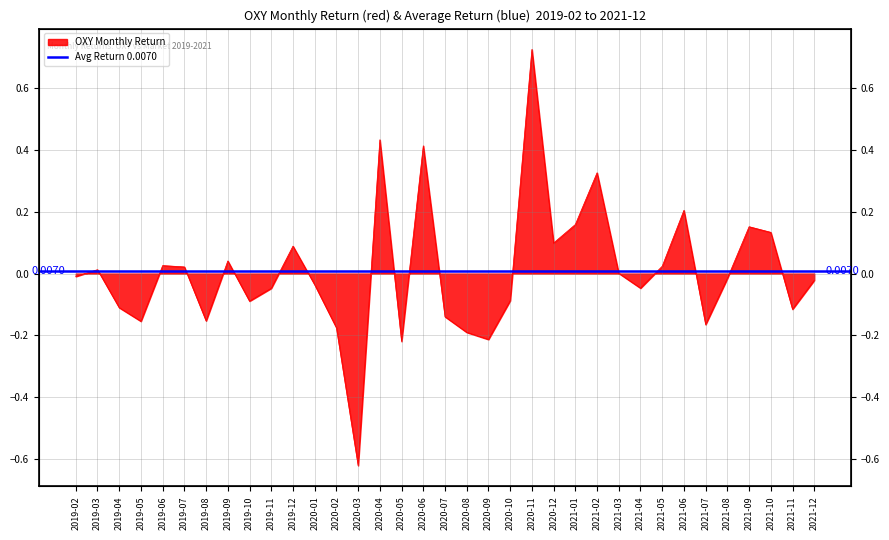

How many interior local peaks (higher than both neighbors) does the data have?

10